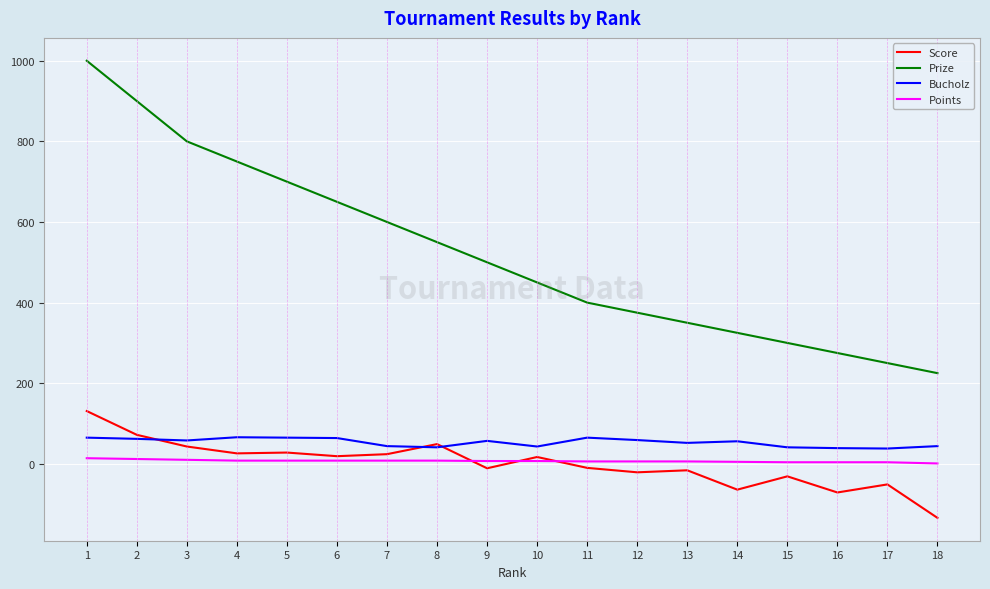

Which series has the largest total across all categories?

Prize